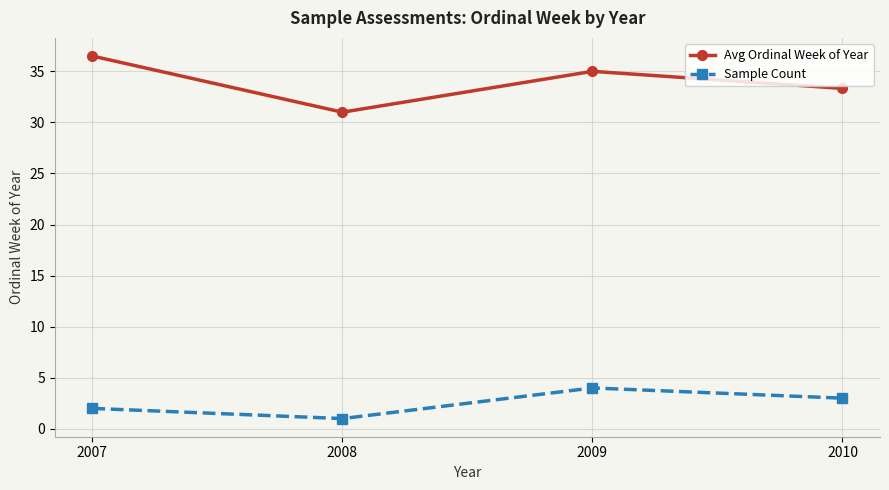

The value of Sample Count at 2007 is 2.0. True or false?

True